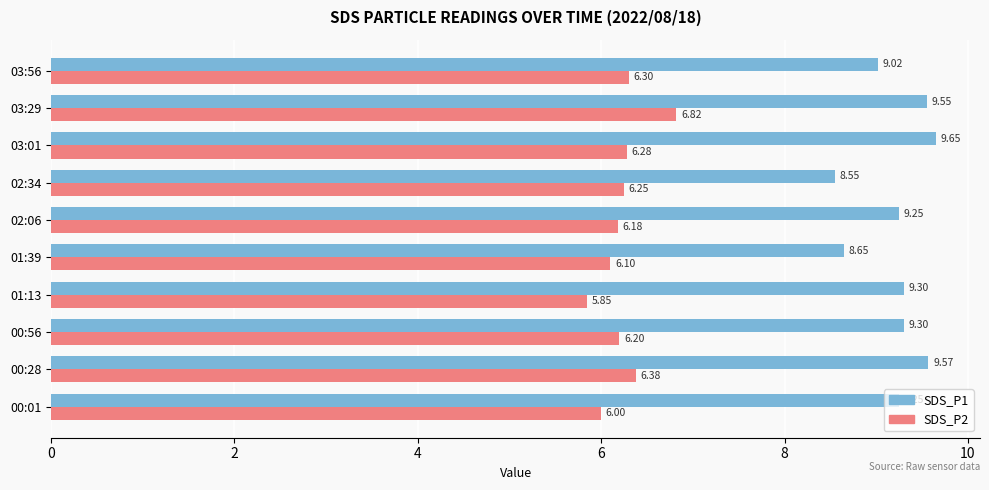

What is the difference between the highest and lowest values at 02:06?

3.1